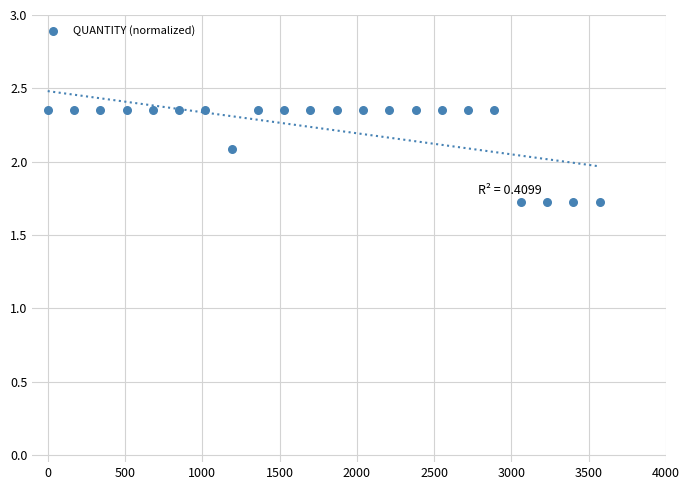

What is the range of Y values (max minus min)?

0.6